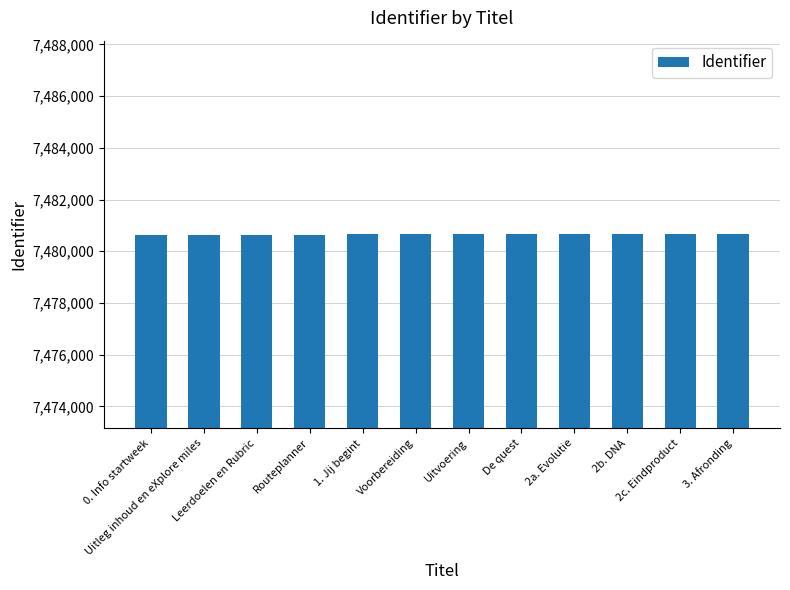

What is the value of the 7th bar from the left?

7480653